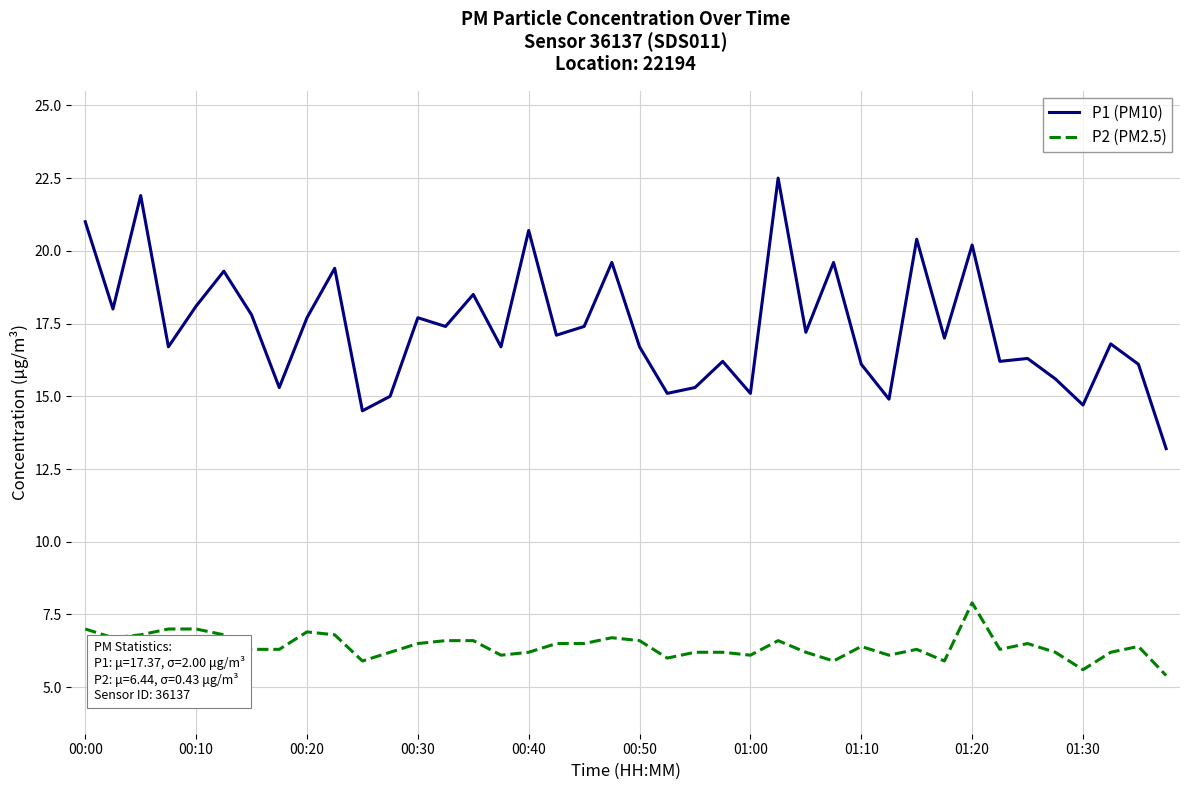

What is the highest value of the P2 (PM2.5) series?

7.9